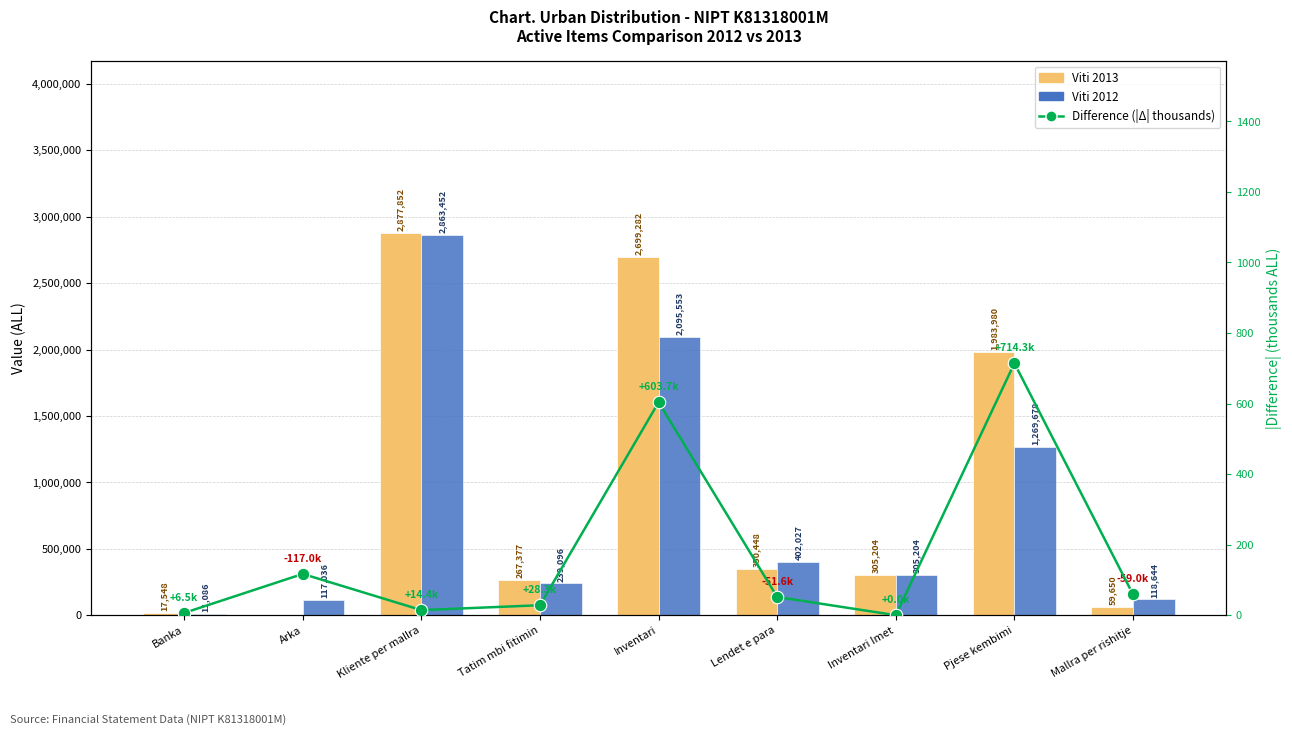

At which label does Difference (|Δ| thousands) first exceed 51?

Arka